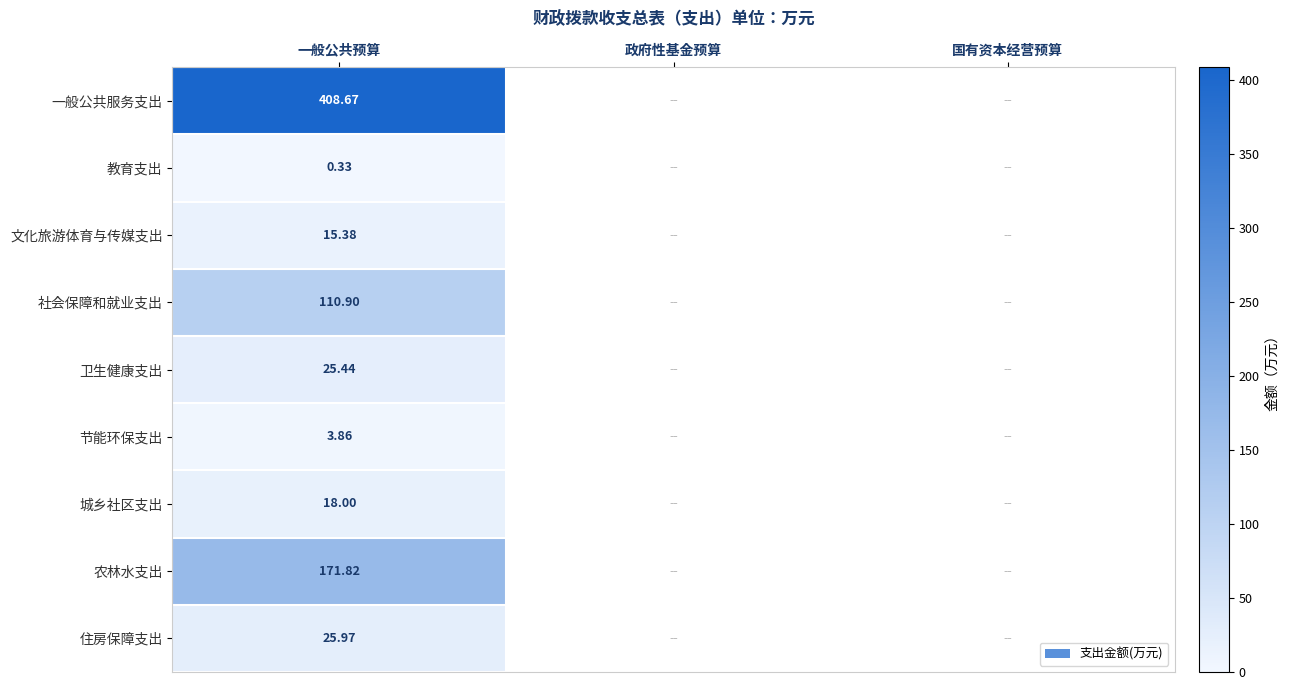

At 一般公共预算, list the series in order from smallest to largest.

教育支出, 节能环保支出, 文化旅游体育与传媒支出, 城乡社区支出, 卫生健康支出, 住房保障支出, 社会保障和就业支出, 农林水支出, 一般公共服务支出